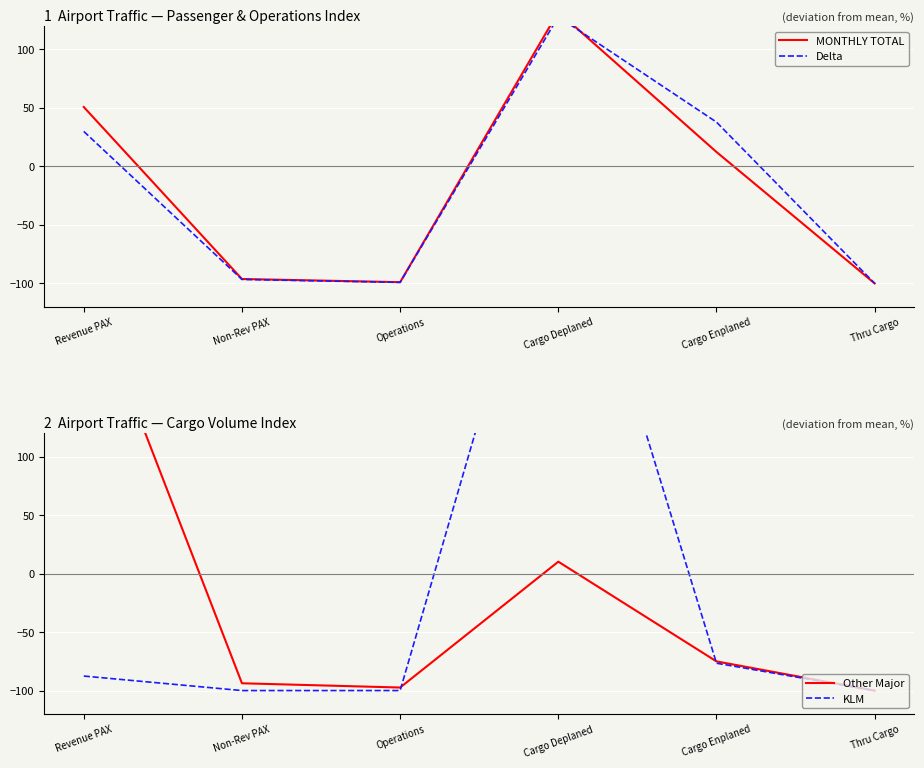

List the labels in order of Other Major value, largest first.

Revenue PAX, Cargo Deplaned, Cargo Enplaned, Non-Rev PAX, Operations, Thru Cargo